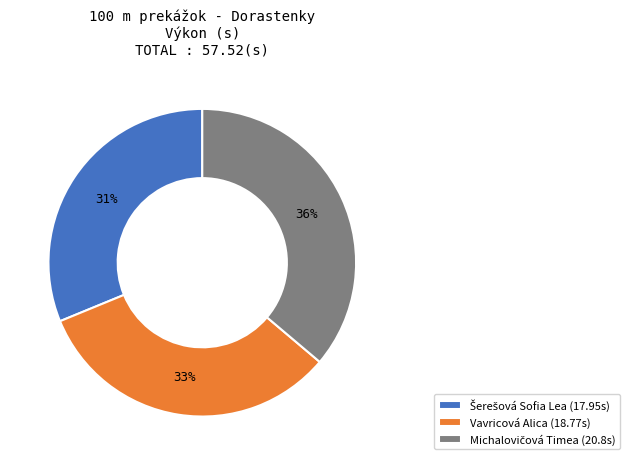

To the nearest percent, what is the difference between the largest and smallest slice percentages?

5%